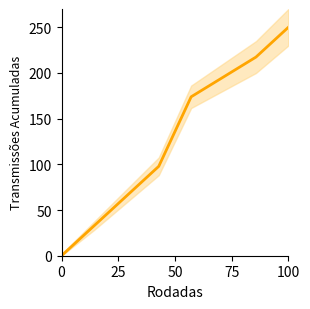

What is the change in value from 0 to 6?

+217.4